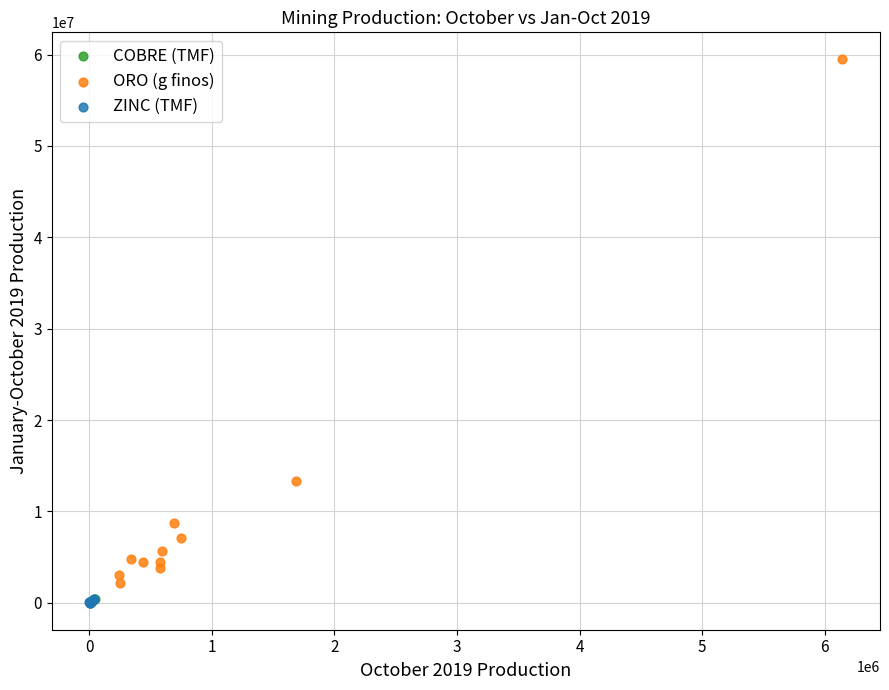

Which series has the largest Y range (max minus min)?

ORO (g finos)